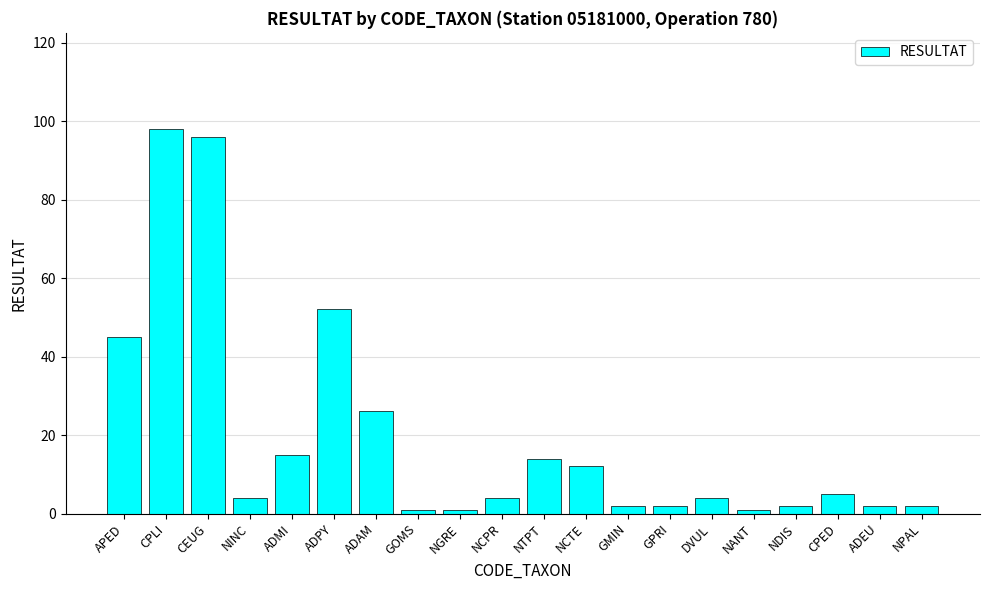

Reading right to left, what are all the values shown in this chart?

2	2	5	2	1	4	2	2	12	14	4	1	1	26	52	15	4	96	98	45